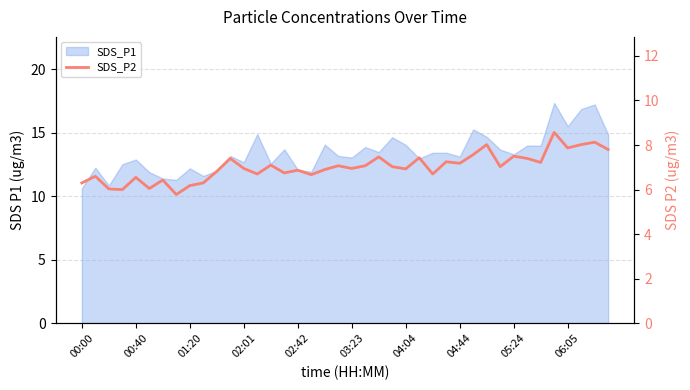

Which has a higher value, 20 or 34?

34